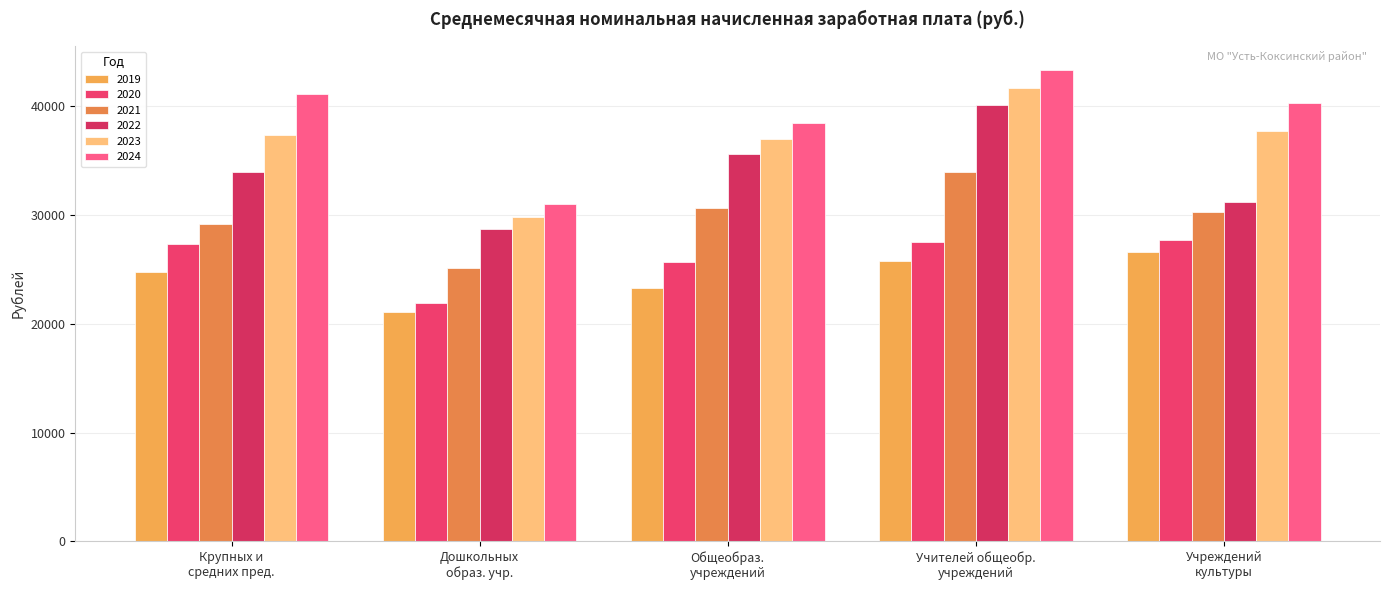

How many values in the 2020 series are below 27305?

2